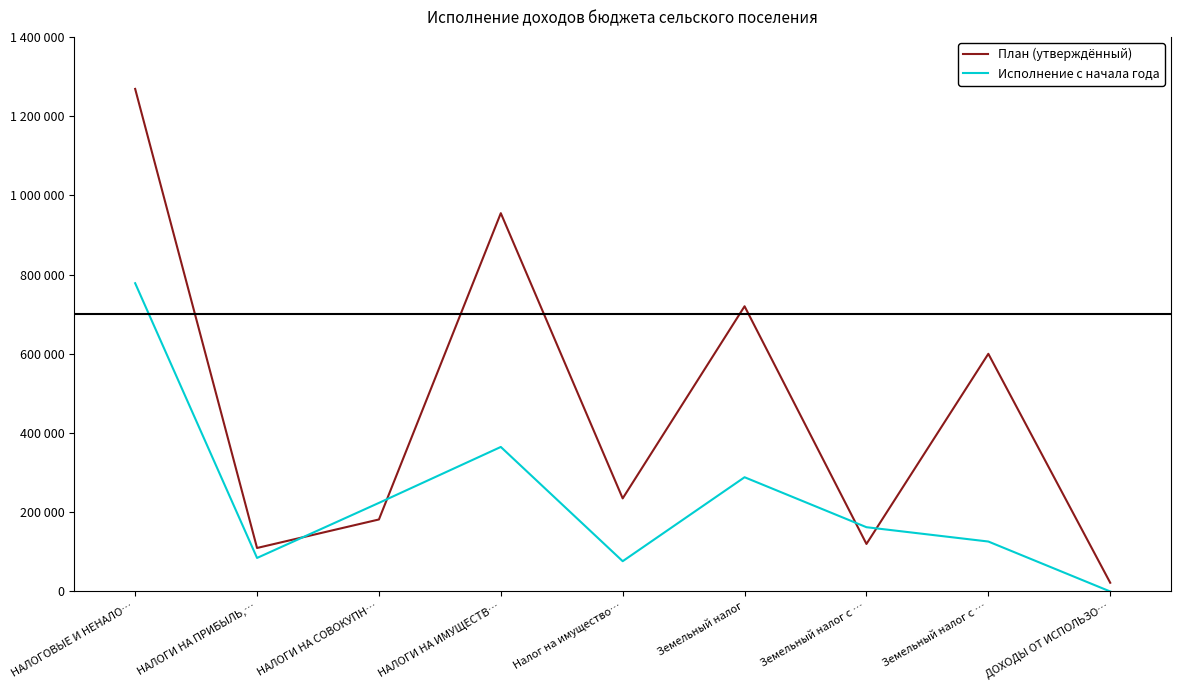

What is the total value across all series at Земельный налог с …?

282288.0